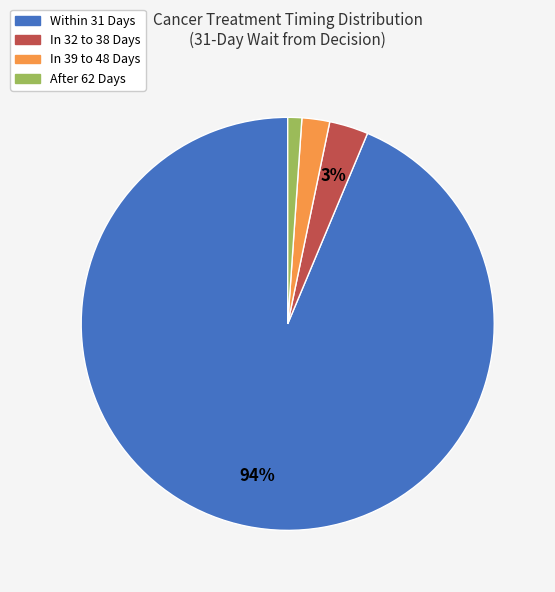

Is it true that Within 31 Days is 94% of the pie?

True